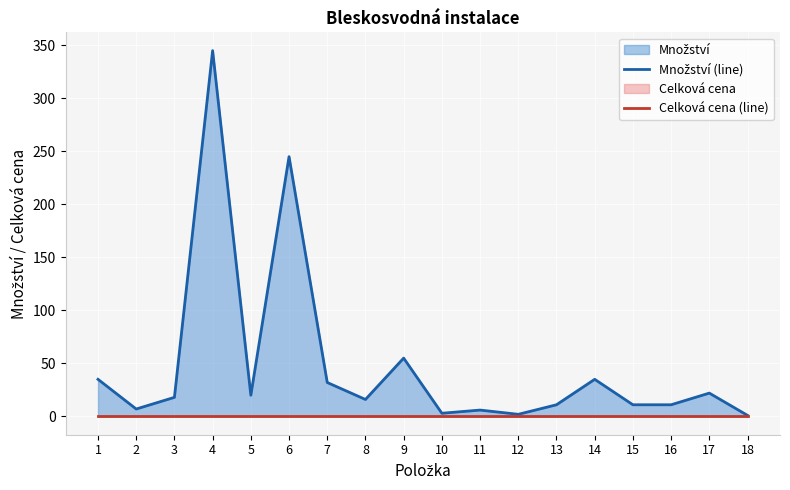

Rank the series by their average value, from highest to lowest.

Množství (line), Celková cena (line)